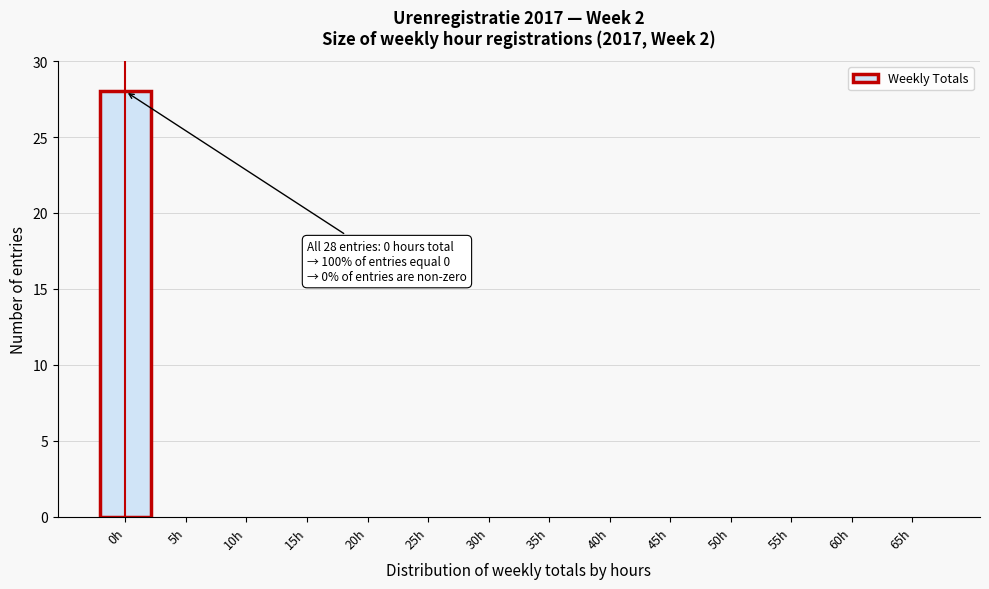

Reading left to right, what are all the values shown in this chart?

0h=28	5h=0	10h=0	15h=0	20h=0	25h=0	30h=0	35h=0	40h=0	45h=0	50h=0	55h=0	60h=0	65h=0